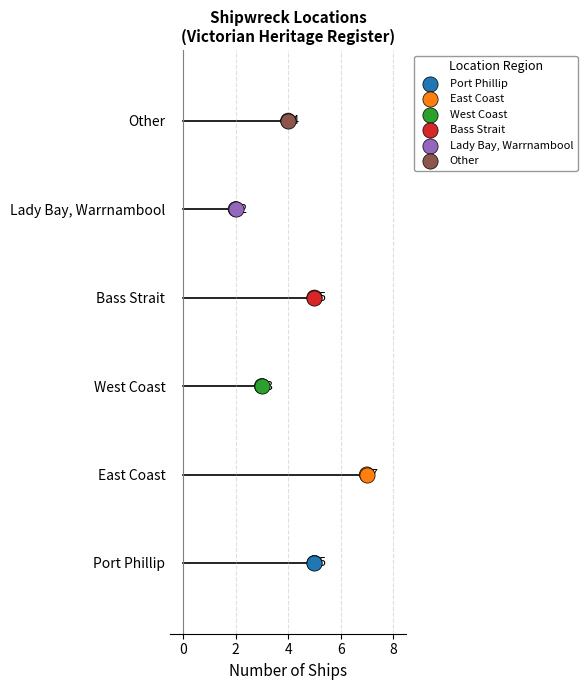

Which has a higher value, Lady Bay, Warrnambool or Other?

Other